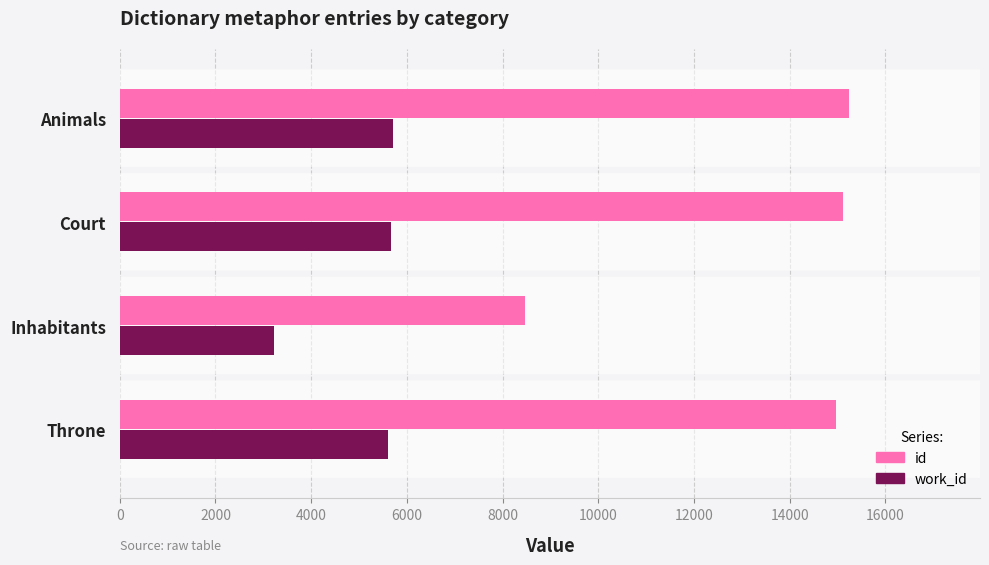

The work_id series shows 650 at Inhabitants. True or false?

False